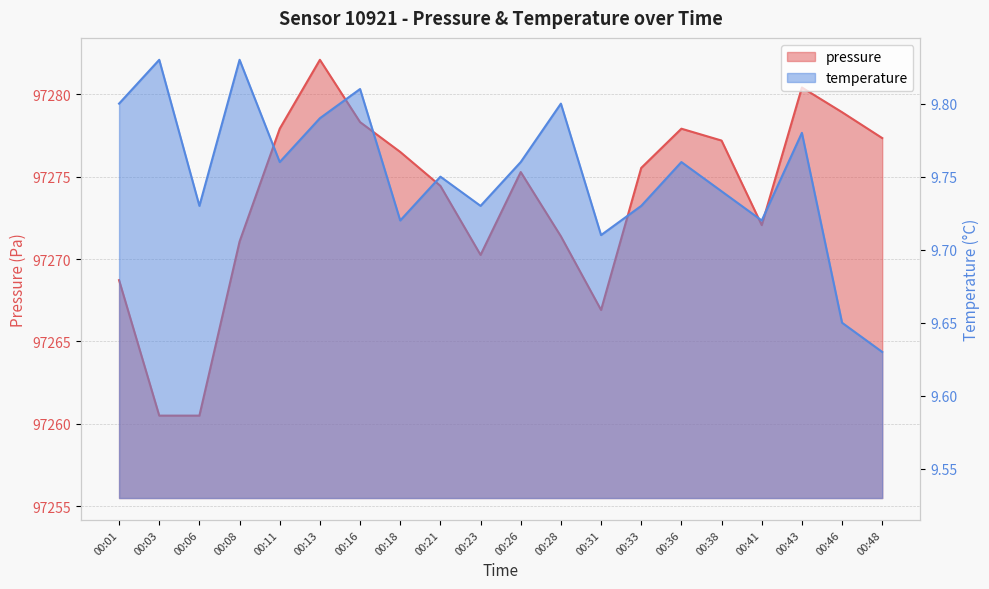

How many interior local valleys does the pressure series have?

3